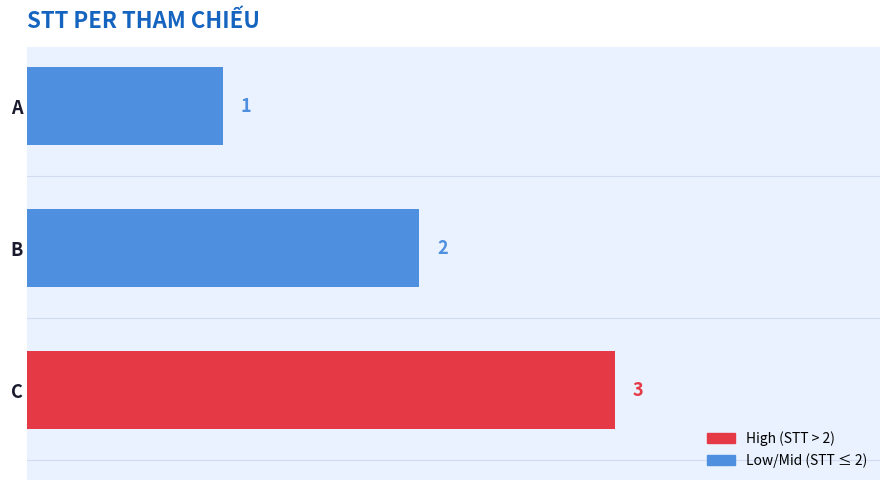

How many distinct data groups are displayed?

1